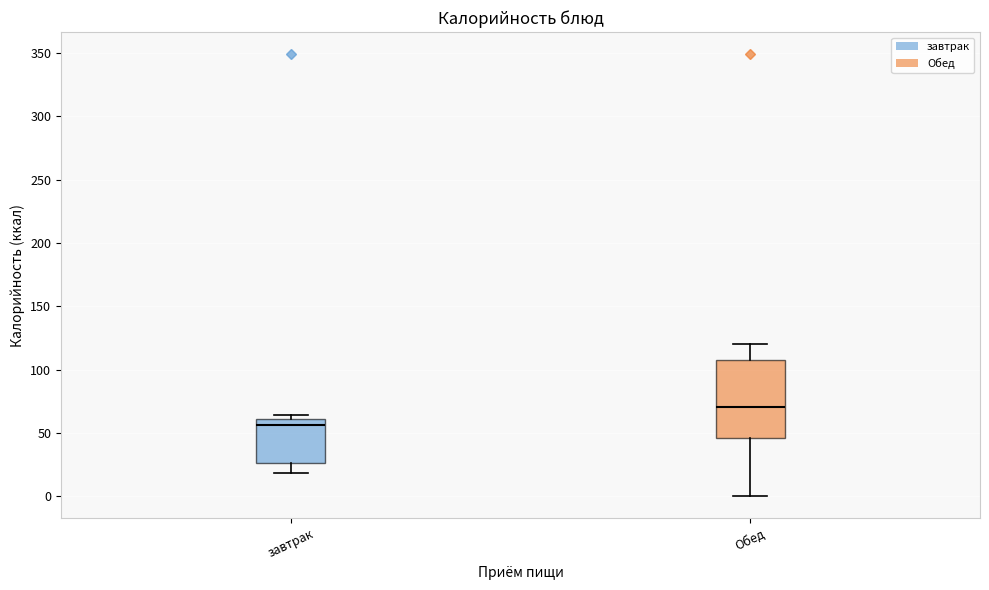

Reading left to right, transcribe this box plot: for each box, give where its median line is, the range the box spans, and where its two whiskers end, as read against the y-axis. The values are not printed on the chart, so give them approximately, as read against the axis.

завтрак: median 55, box 25 to 60, whiskers 20 to 65
Обед: median 70, box 45 to 105, whiskers 0 to 120